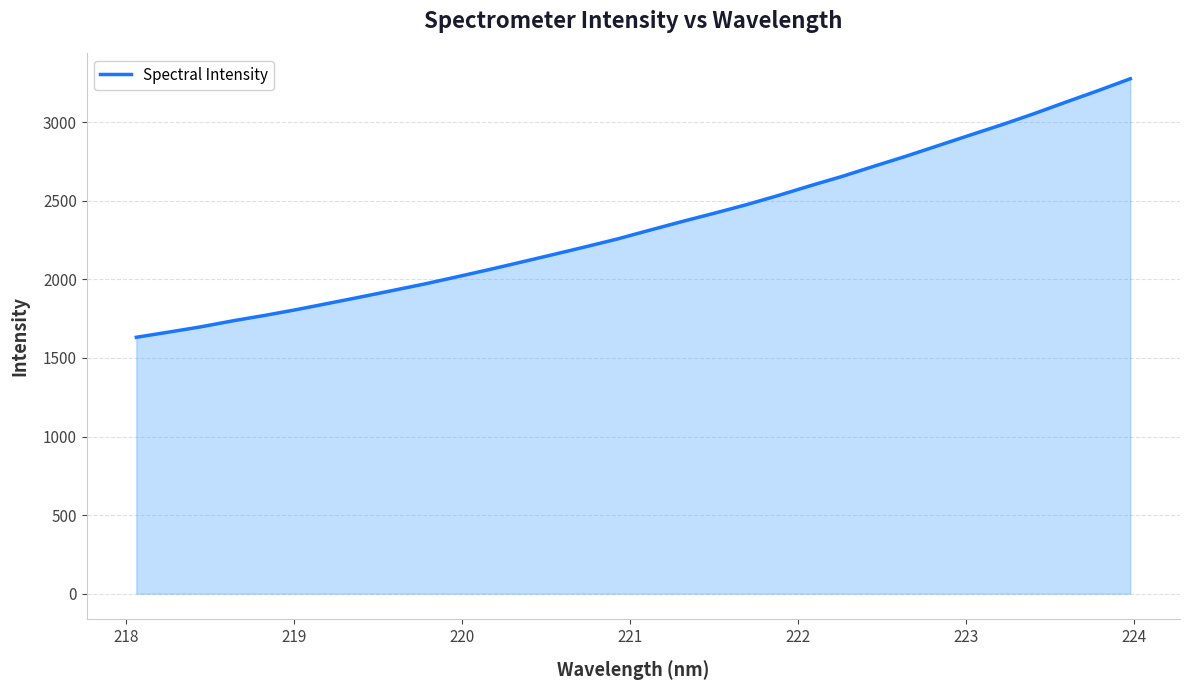

What is the smallest value displayed?

1631.6